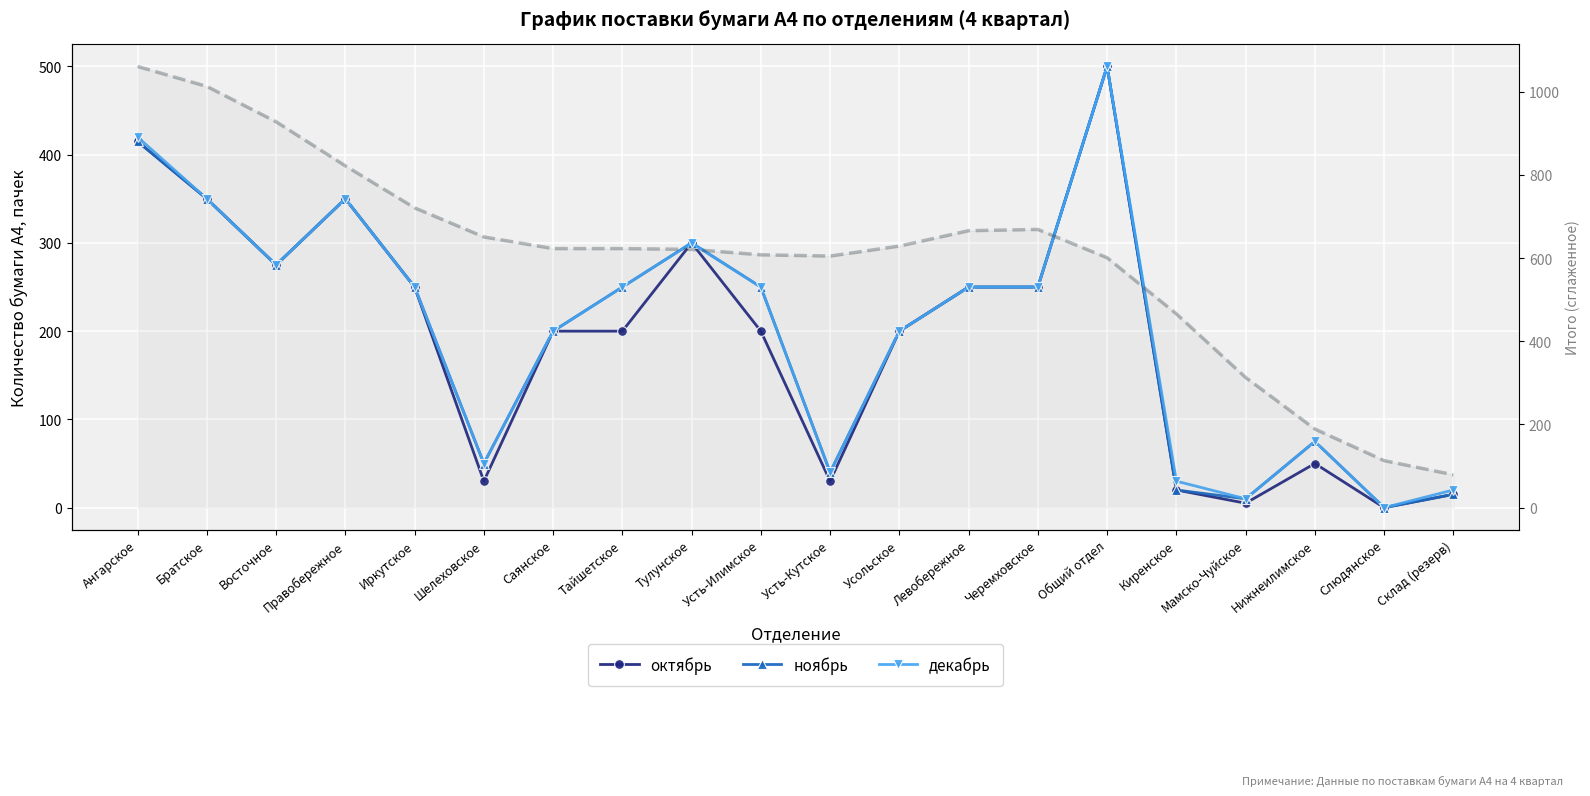

What is the sum of all ноябрь values?

4050